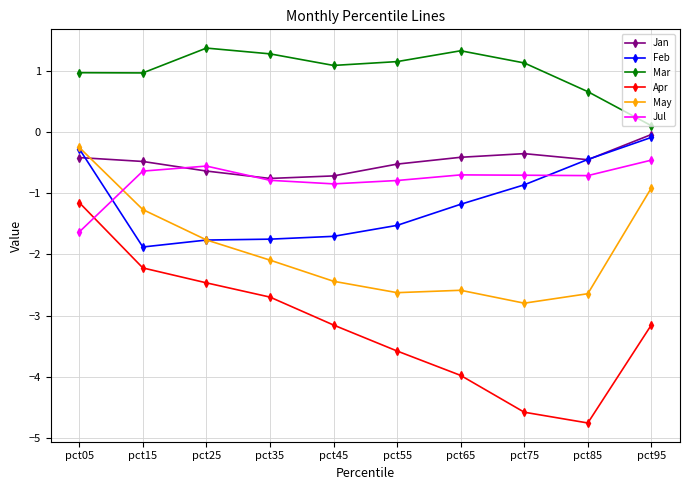

What is the sum of all Jul values?

-7.9